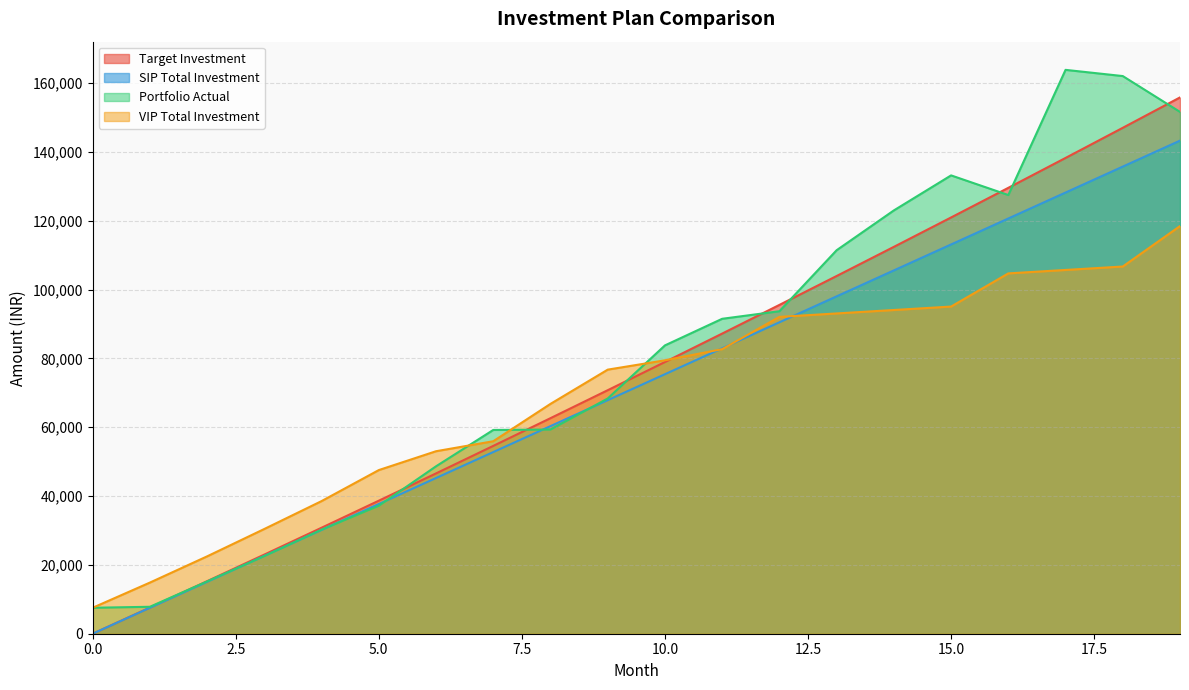

Reading right to left, list all the values displayed in this chart.

Target Investment: 155867.1	147036.5	138278.9	129593.7	120980.2	112438.0	103966.3	95564.7	87232.4	78969.1	70774.0	62646.7	54586.5	46593.0	38665.5	30803.5	23006.5	15273.9	7605.3	0.0
SIP Total Investment: 143306.1	135763.7	128221.2	120678.8	113136.4	105594.0	98051.5	90509.1	82966.7	75424.3	67881.8	60339.4	52797.0	45254.6	37712.1	30169.7	22627.3	15084.9	7542.4	0.0
Portfolio Actual: 151659.5	162074.7	163877.6	127497.7	133208.1	123029.9	111458.8	93732.3	91529.2	83798.6	68364.2	59333.1	59224.1	48656.9	37195.5	30243.4	22588.2	15193.1	7829.0	7542.4
VIP Total Investment: 118473.2	106723.2	105723.2	104723.2	95084.7	94084.7	93084.7	92084.7	82710.0	79464.3	76751.4	66799.1	55943.2	53038.3	47559.9	38547.5	30445.0	22484.3	14861.1	7542.4